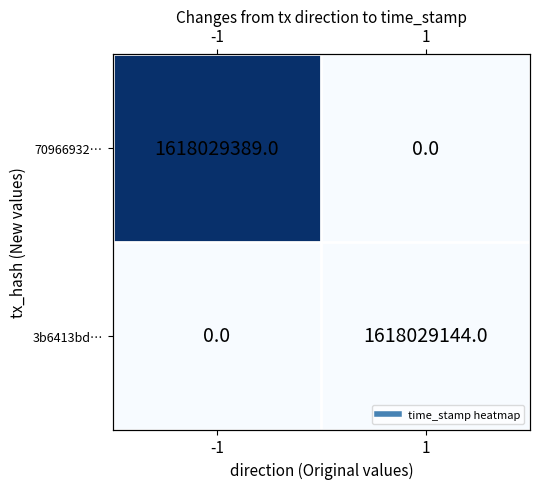

Rank the categories by 3b6413bd… value from highest to lowest.

-1, 1